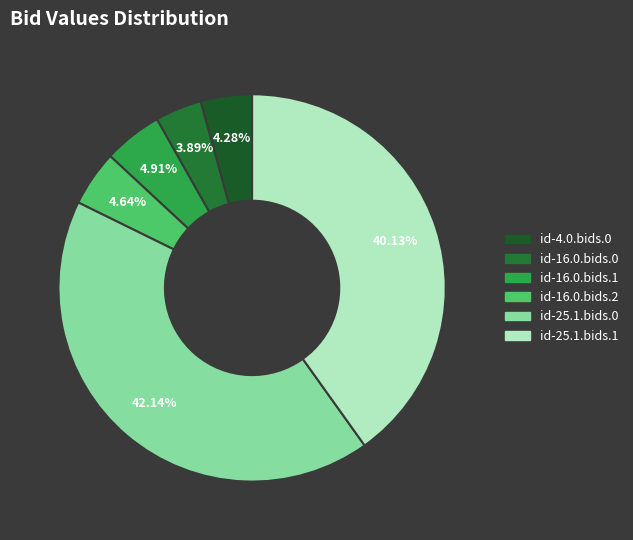

How many segments does this pie chart have?

6